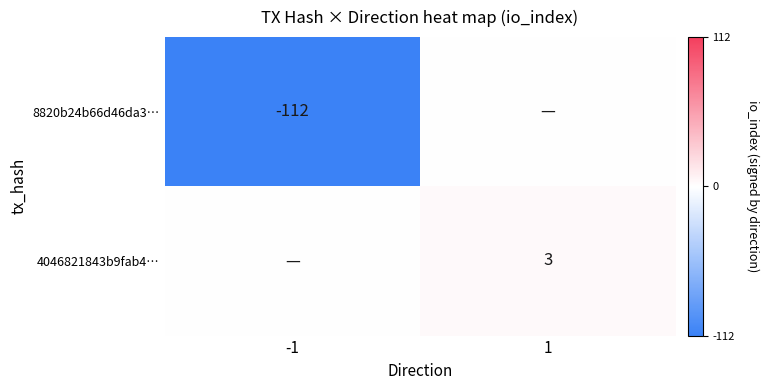

The value of 8820b24b66d46da3… at -1 is -112. True or false?

True